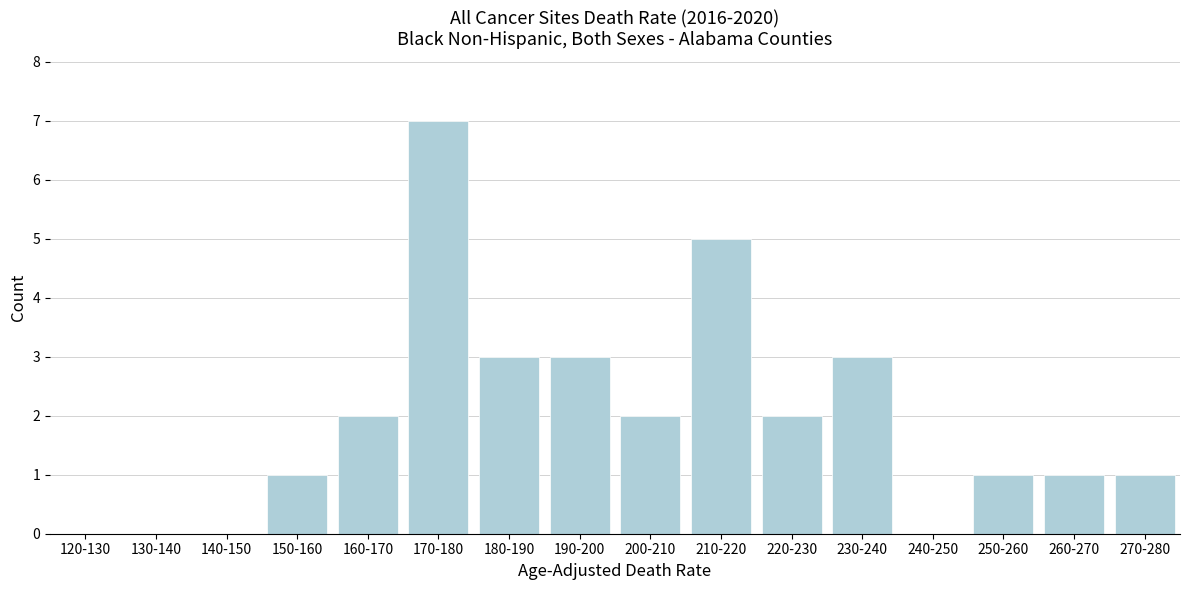

Reading left to right, what are all the values shown in this chart?

120-130=0	130-140=0	140-150=0	150-160=1	160-170=2	170-180=7	180-190=3	190-200=3	200-210=2	210-220=5	220-230=2	230-240=3	240-250=0	250-260=1	260-270=1	270-280=1